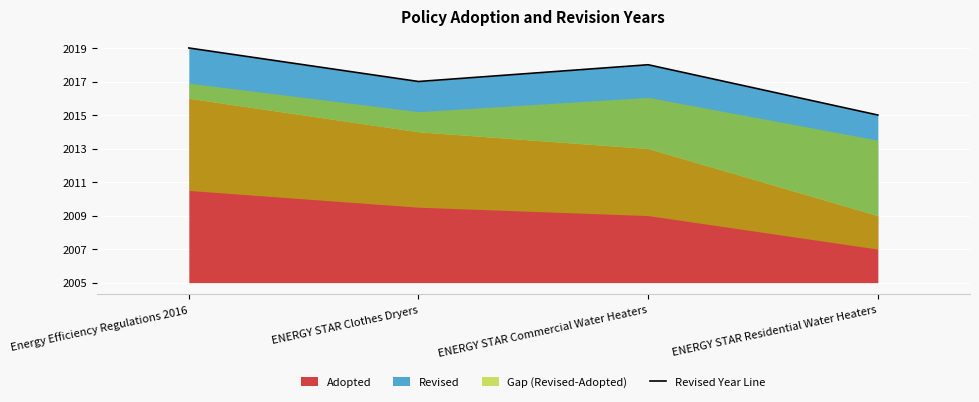

Where does the data first go above 13?

Energy Efficiency Regulations 2016